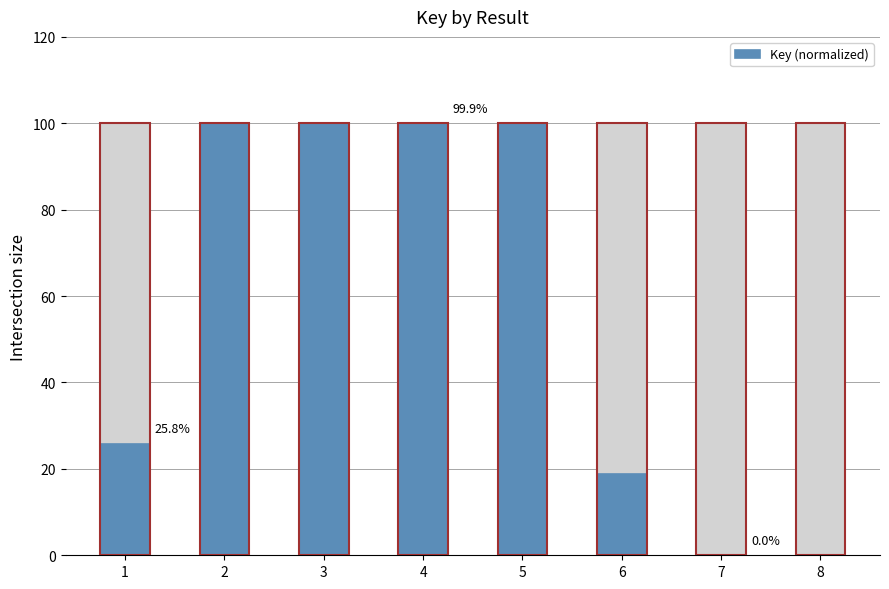

How many data points does each series have?

8